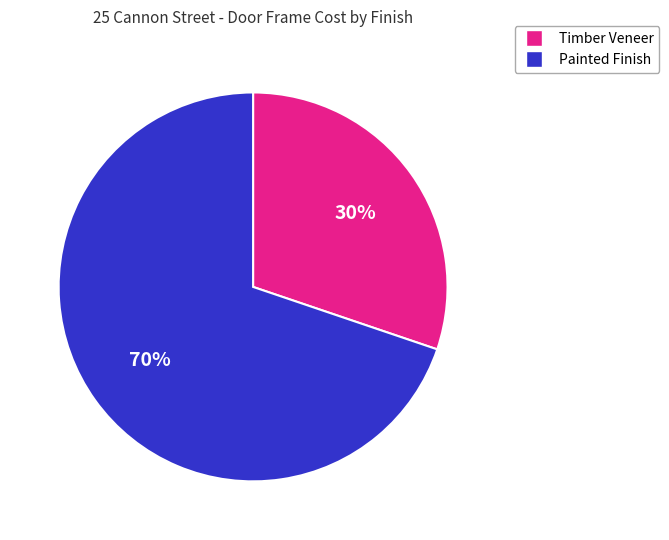

Is there a majority slice in this chart?

Yes